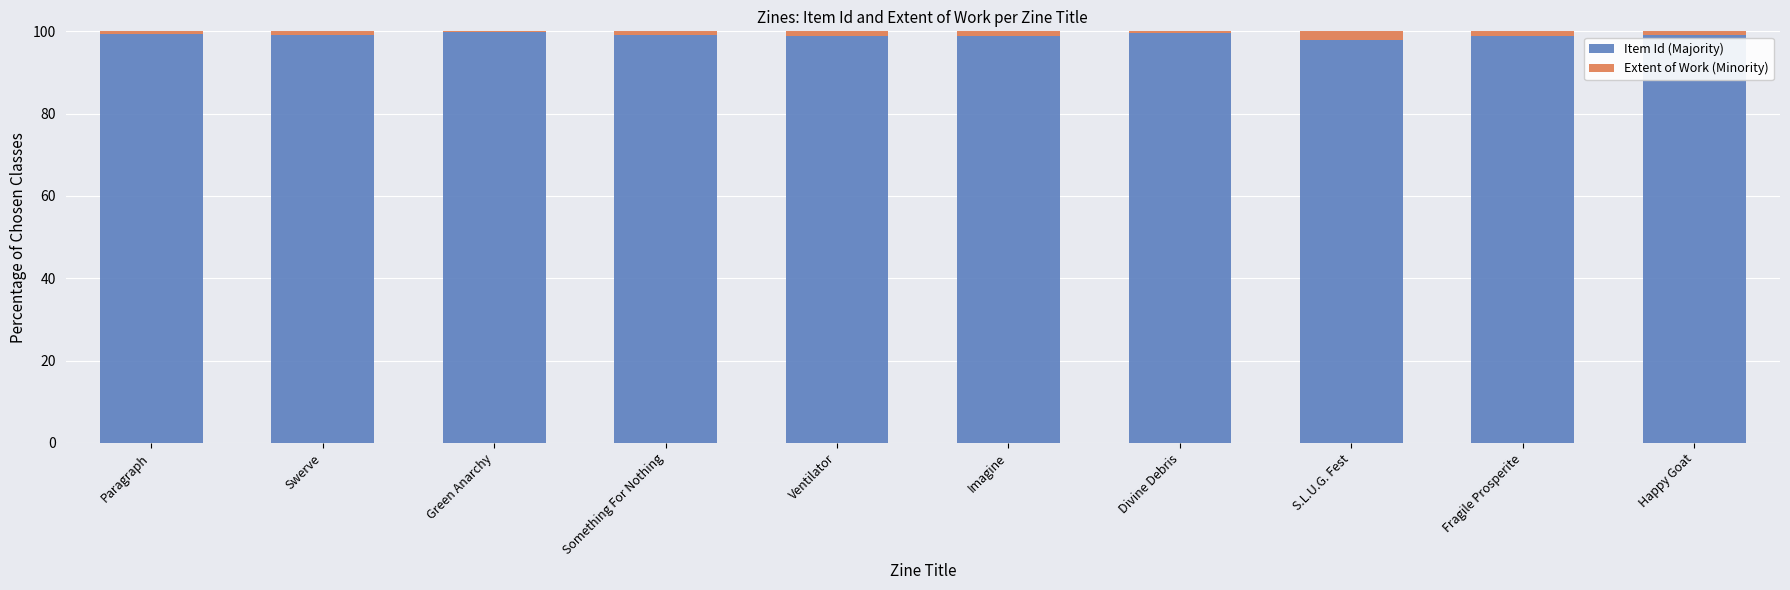

What is the approximate value of Item Id (Majority) at Imagine?

98.8